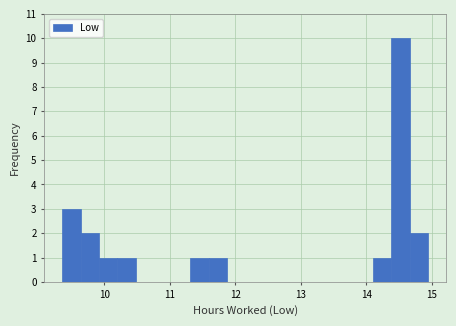

Read against the x-axis, roughly where is the centre of the tallest bar?

14.5